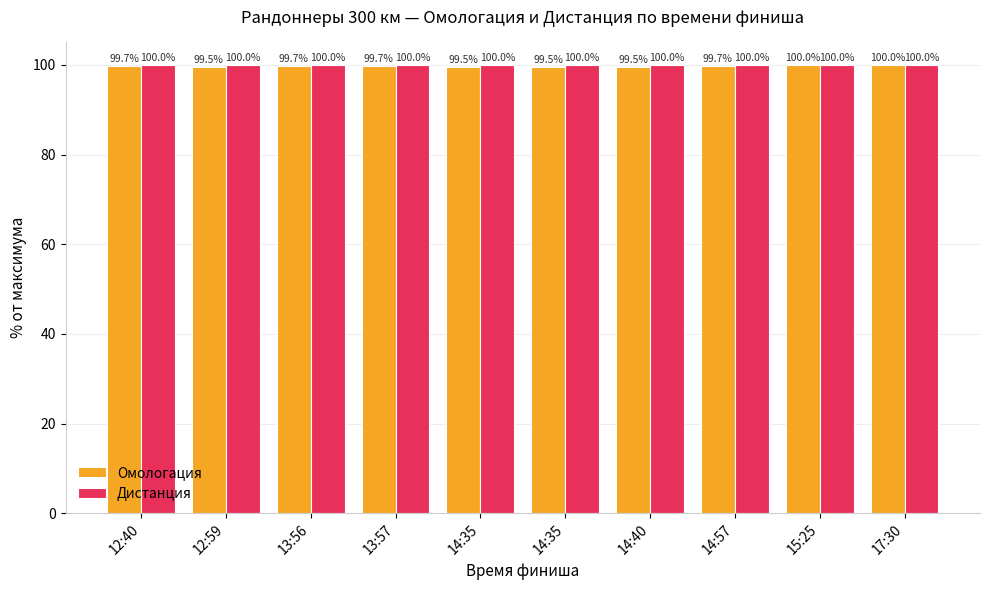

What is the average value of the Дистанция series?

100.0